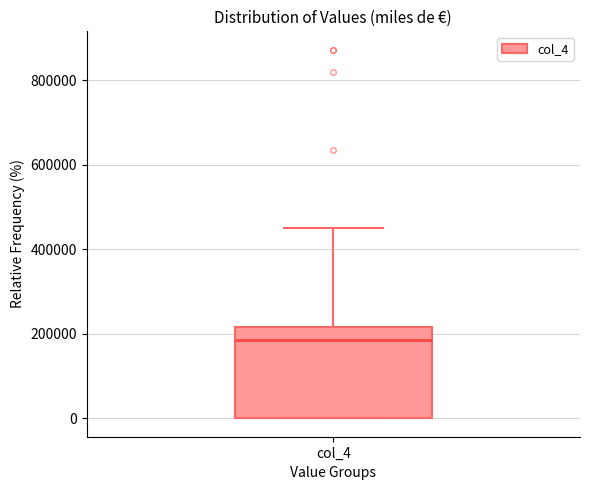

Where is the upper edge of the box for col_4 on the y-axis? The values are not printed on the chart, so give them approximately, as read against the axis.

220000